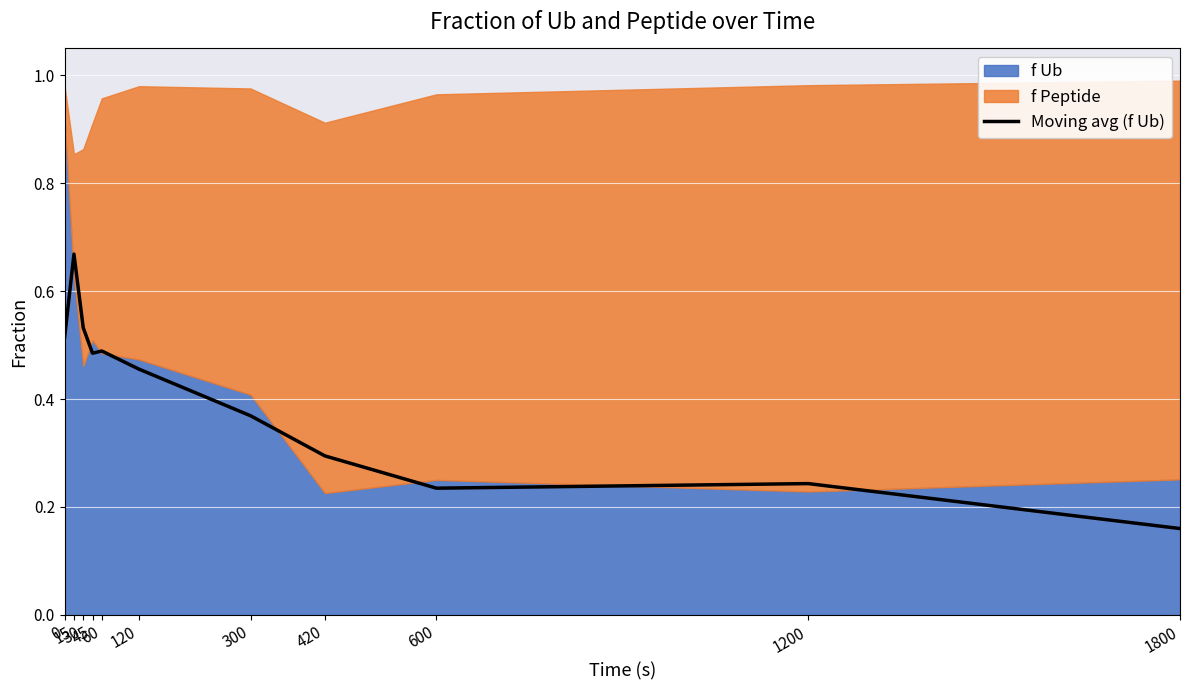

At which category does the data reach its first local valley?

45